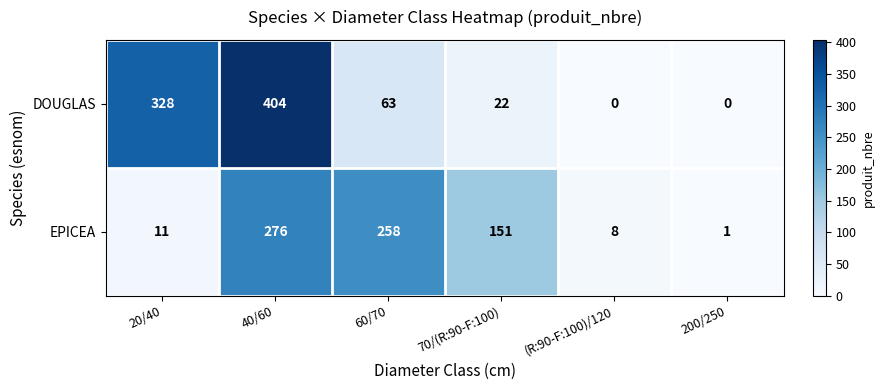

Which series has the largest total across all categories?

DOUGLAS